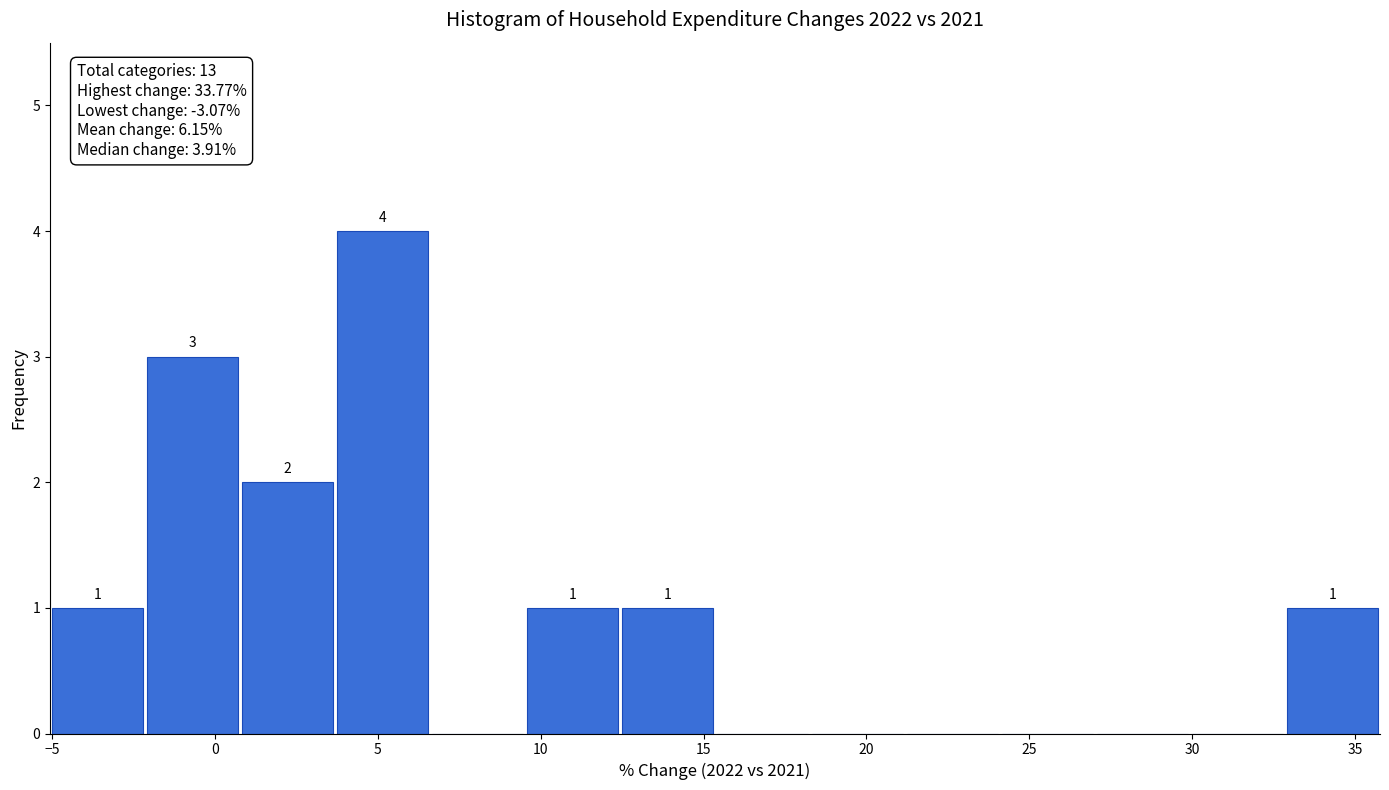

Over which range of the x-axis is the bar tallest?

3.5 to 6.5